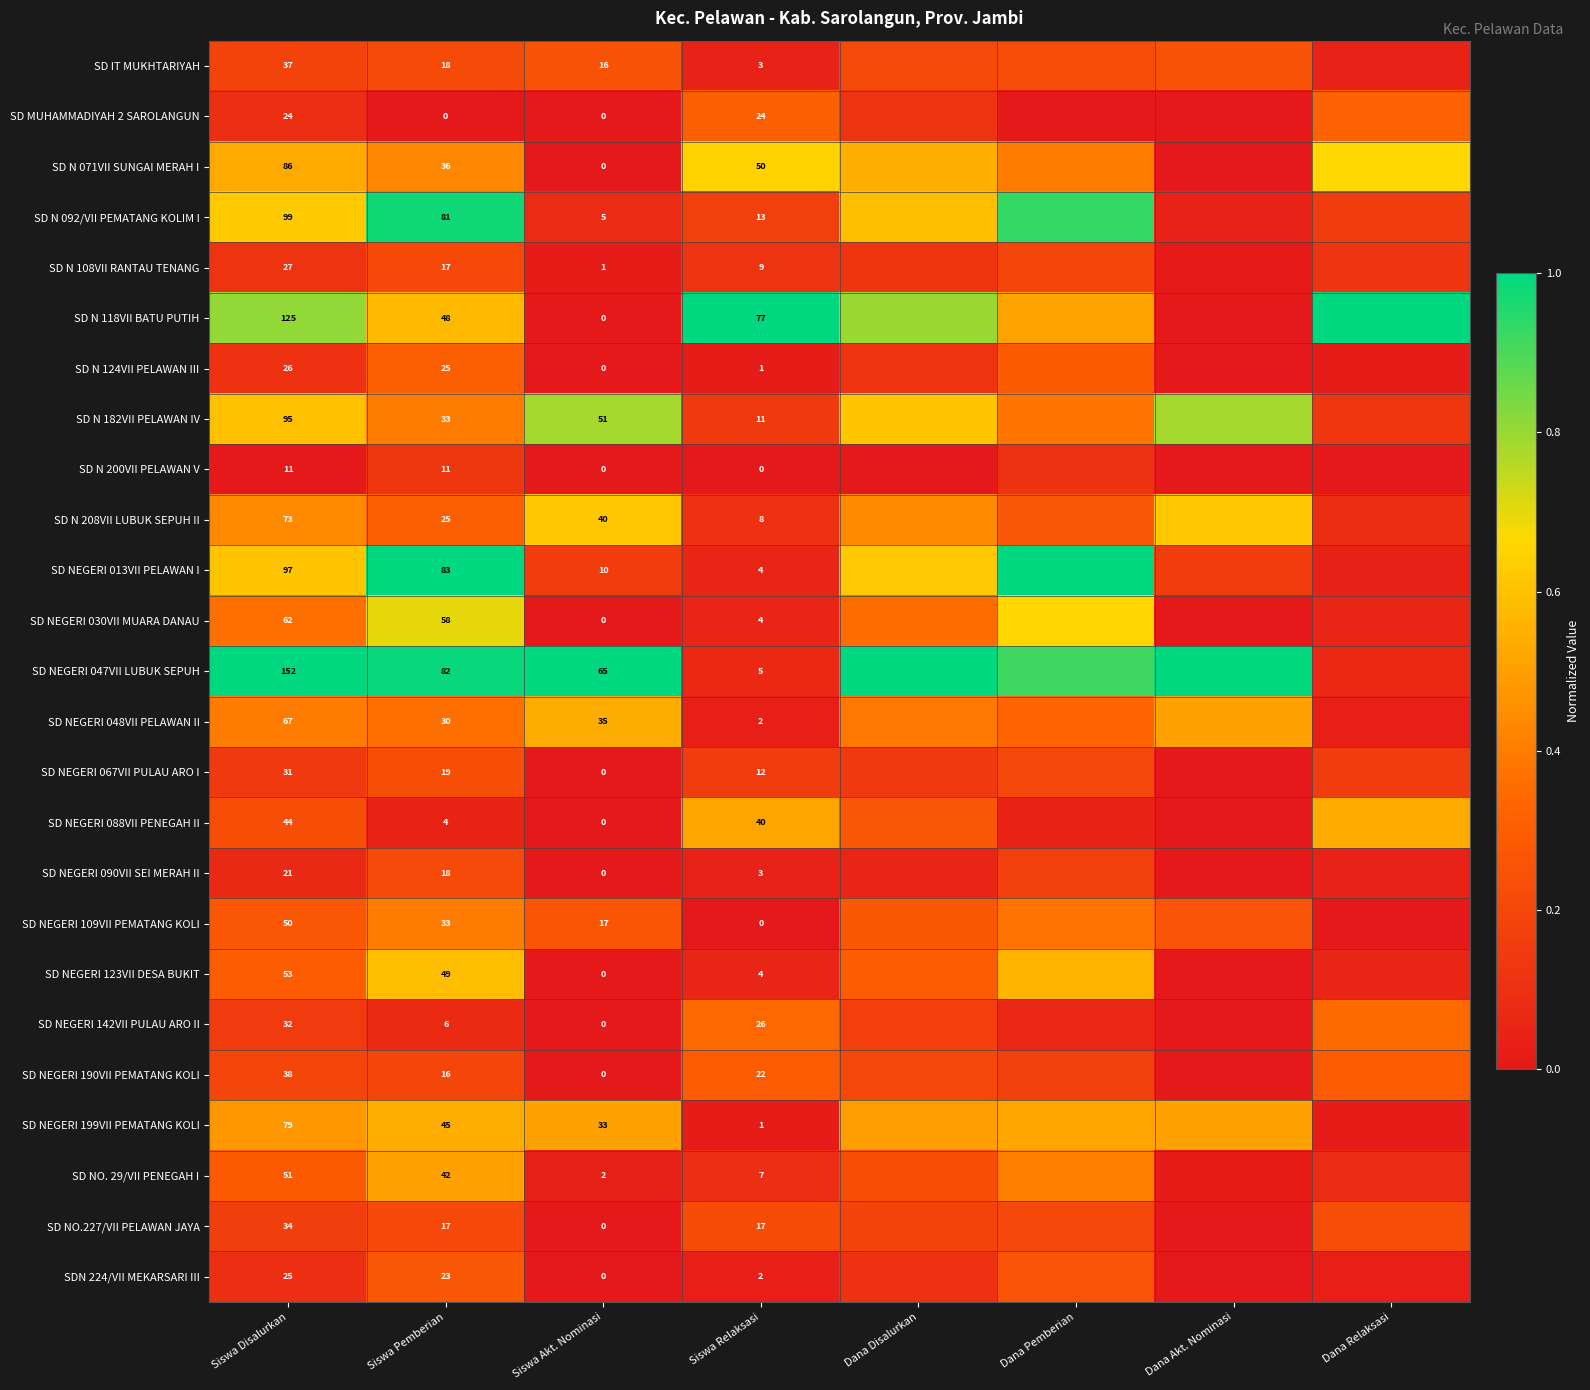

At which category does the chart reach its minimum across all series?

Siswa Pemberian